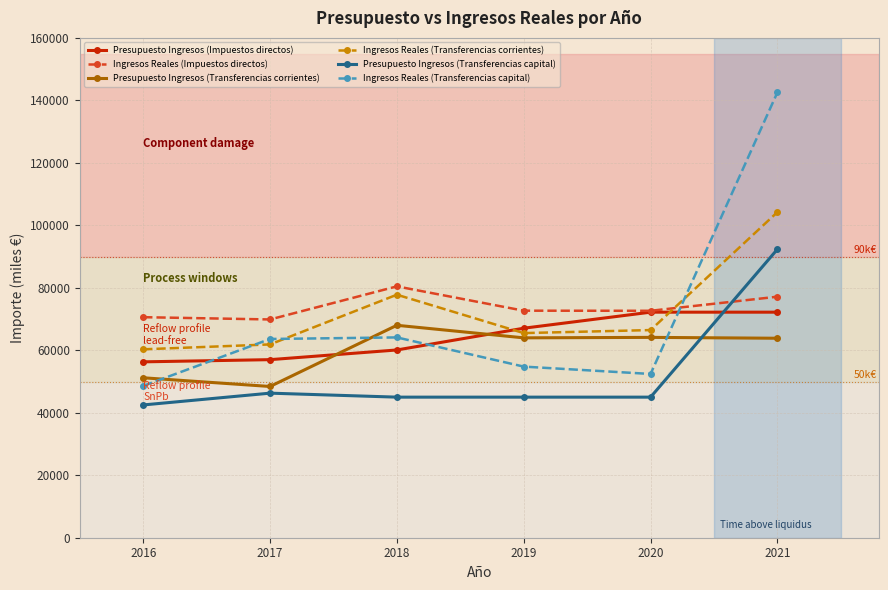

What is the average value of the Ingresos Reales (Transferencias corrientes) series?

72697.0